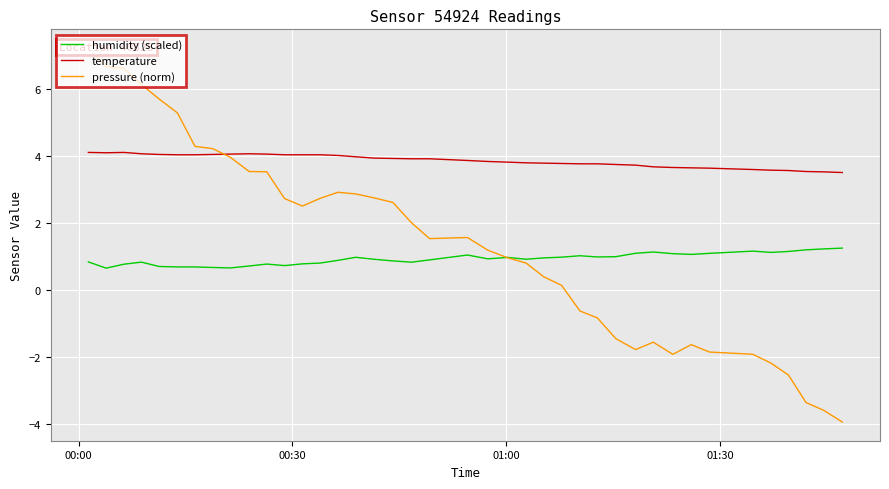

What is the highest value of the temperature series?

4.1